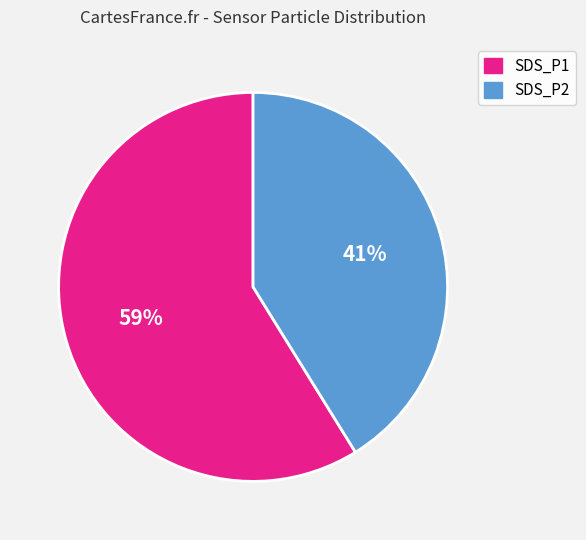

The SDS_P2 slice represents 27% of the pie. True or false?

False